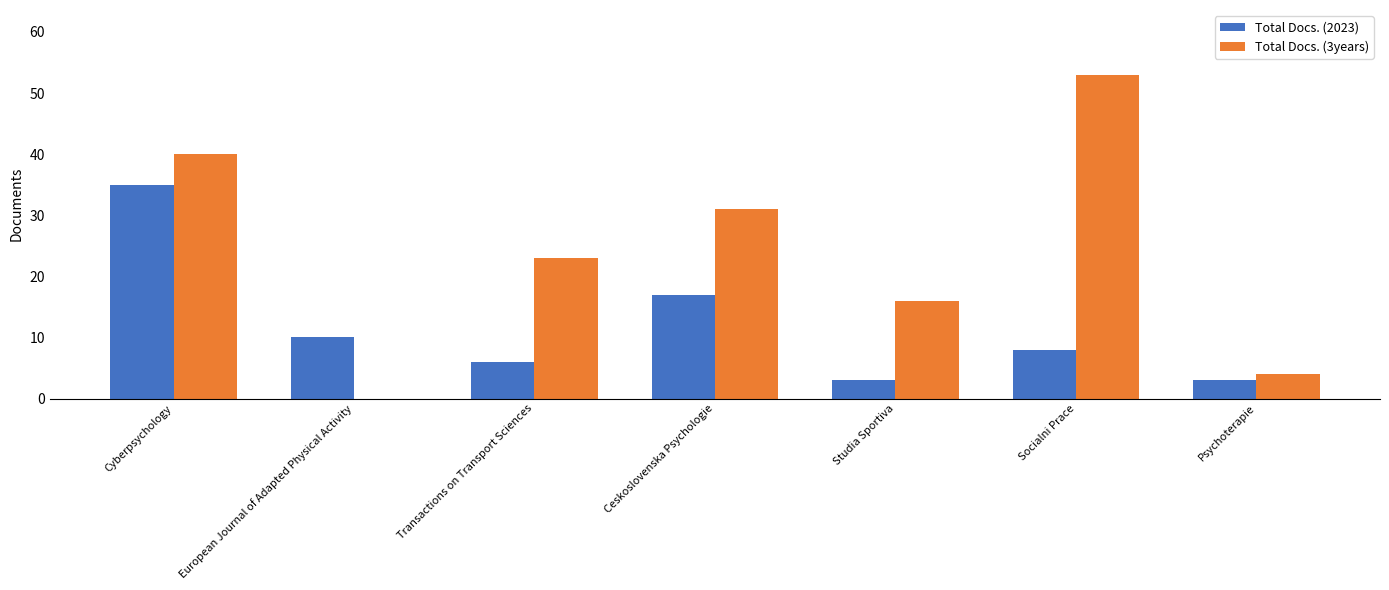

Reading left to right, what are all the values shown in this chart?

Total Docs. (2023): Cyberpsychology=35	European Journal of Adapted Physical Activity=10	Transactions on Transport Sciences=6	Ceskoslovenska Psychologie=17	Studia Sportiva=3	Socialni Prace=8	Psychoterapie=3
Total Docs. (3years): Cyberpsychology=40	European Journal of Adapted Physical Activity=0	Transactions on Transport Sciences=23	Ceskoslovenska Psychologie=31	Studia Sportiva=16	Socialni Prace=53	Psychoterapie=4